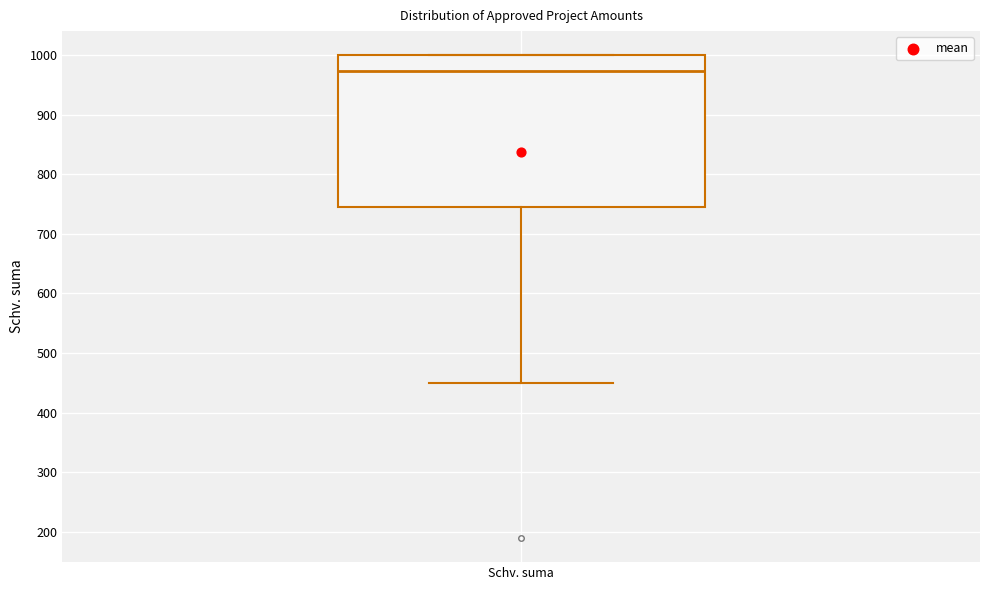

Where is the lower edge of the box for Schv. suma on the y-axis? The values are not printed on the chart, so give them approximately, as read against the axis.

750